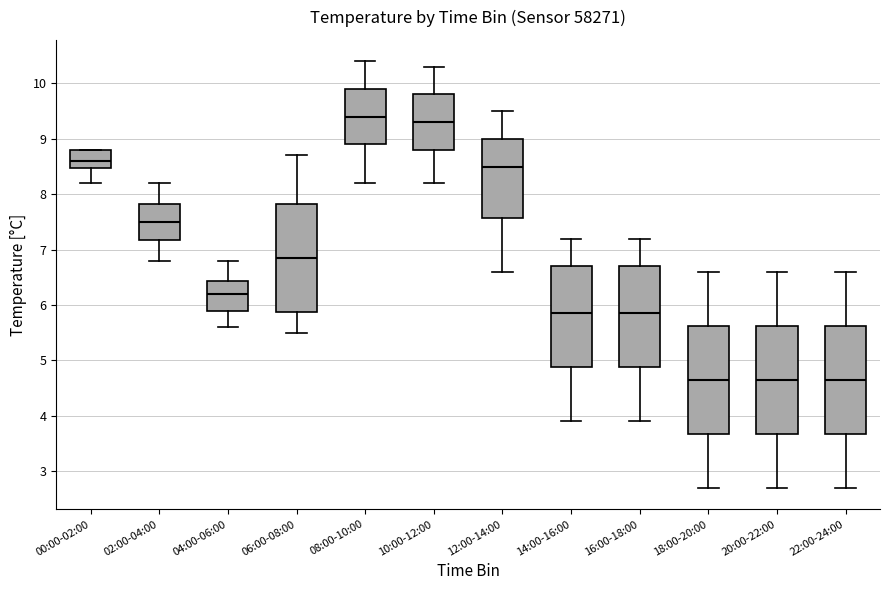

Where is the upper edge of the box for 20:00-22:00 on the y-axis? The values are not printed on the chart, so give them approximately, as read against the axis.

5.6